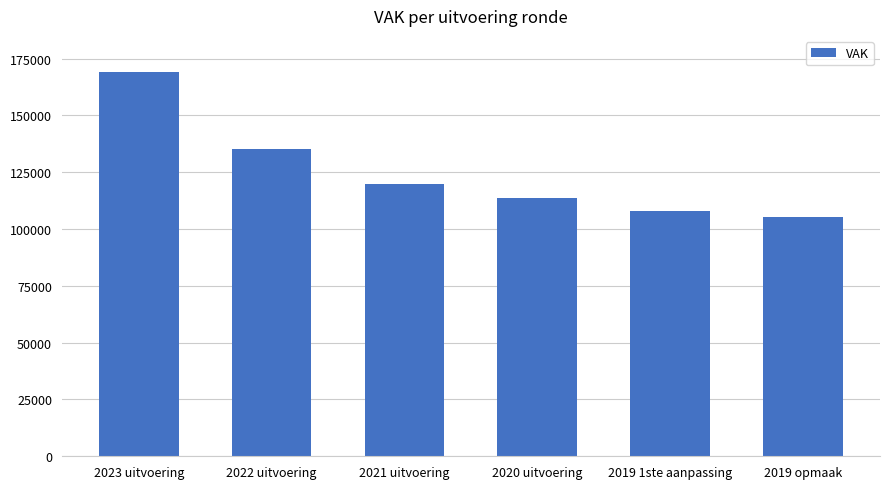

What is the greatest value displayed?

169123